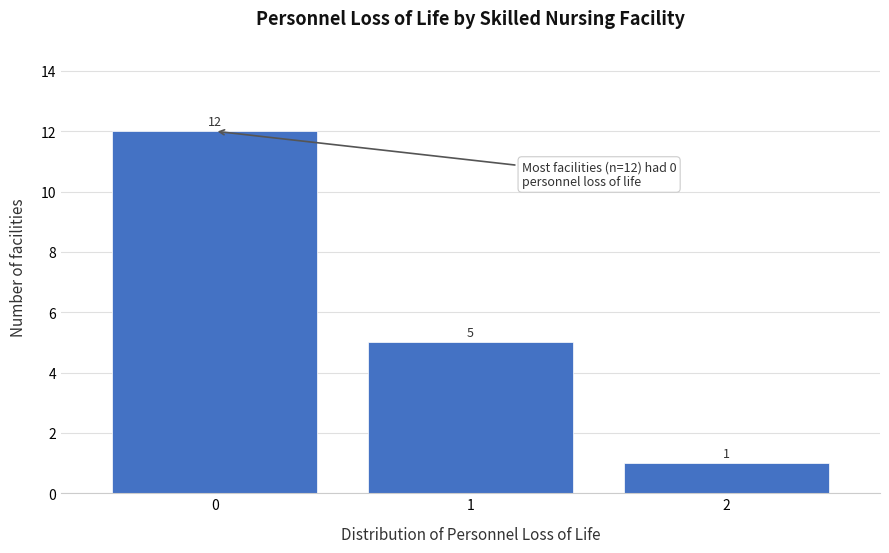

Reading left to right, list every bar in this chart as the range it spans on the x-axis followed by its height.

-0.5 to 0.5: 12
0.5 to 1.5: 5
1.5 to 2.5: 1